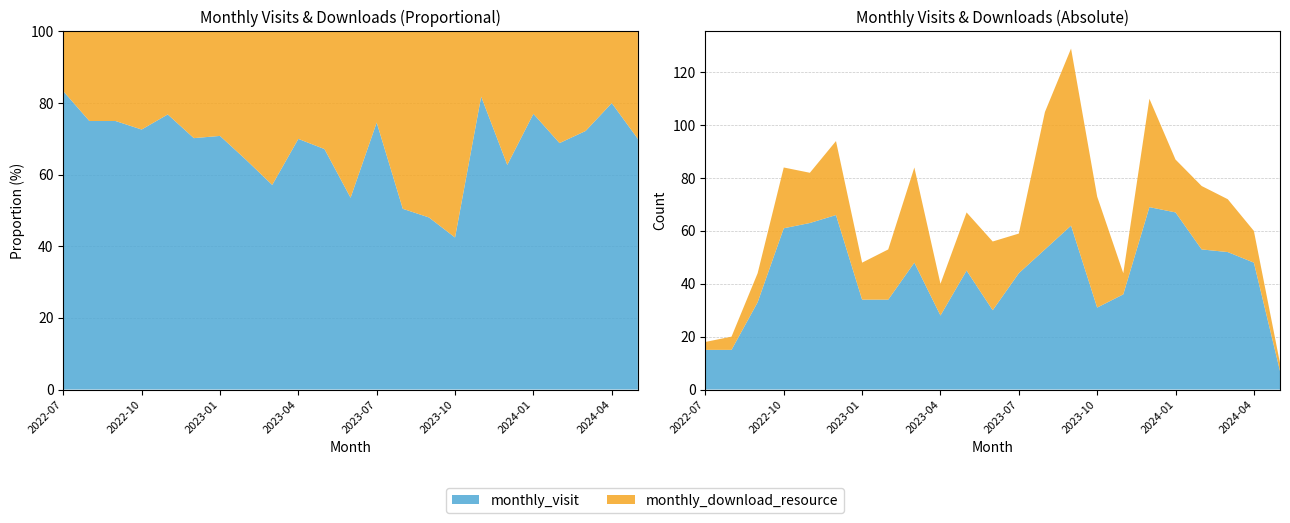

Reading left to right, list all the values displayed in this chart.

monthly_visit: 2022-07=15	2022-08=15	2022-09=33	2022-10=61	2022-11=63	2022-12=66	2023-01=34	2023-02=34	2023-03=48	2023-04=28	2023-05=45	2023-06=30	2023-07=44	2023-08=53	2023-09=62	2023-10=31	2023-11=36	2023-12=69	2024-01=67	2024-02=53	2024-03=52	2024-04=48	2024-05=7
monthly_download_resource: 2022-07=3	2022-08=5	2022-09=11	2022-10=23	2022-11=19	2022-12=28	2023-01=14	2023-02=19	2023-03=36	2023-04=12	2023-05=22	2023-06=26	2023-07=15	2023-08=52	2023-09=67	2023-10=42	2023-11=8	2023-12=41	2024-01=20	2024-02=24	2024-03=20	2024-04=12	2024-05=3